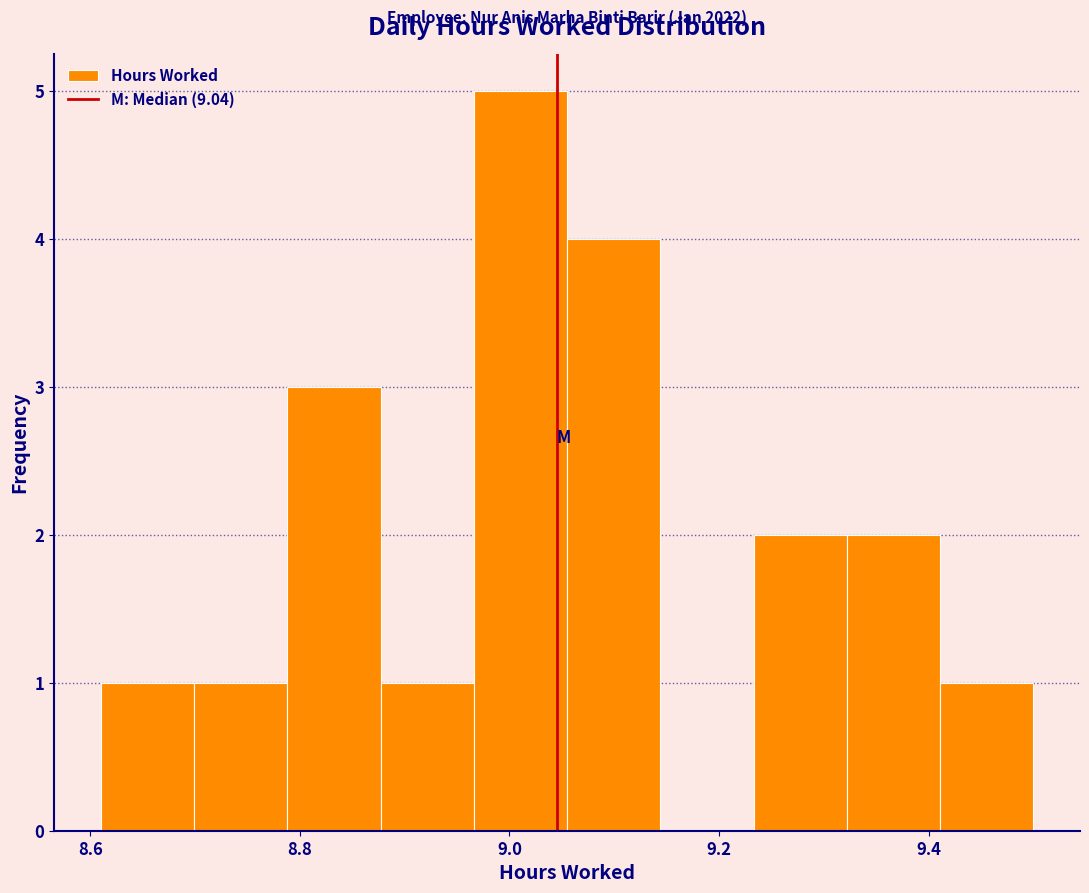

Over which range of the x-axis is the bar tallest?

8.96 to 9.06